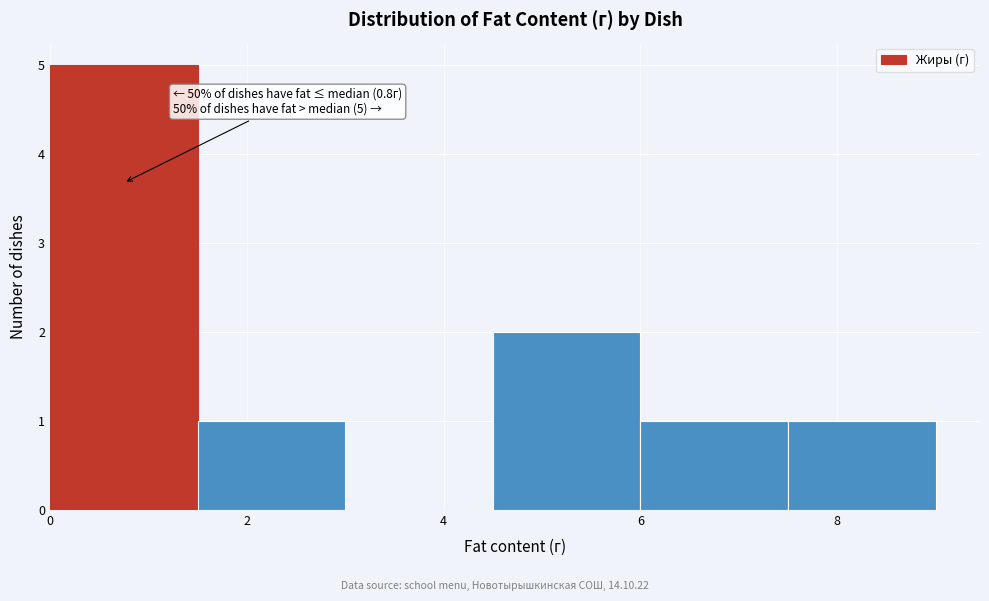

Over which range of the x-axis is the bar tallest?

0.0 to 1.5